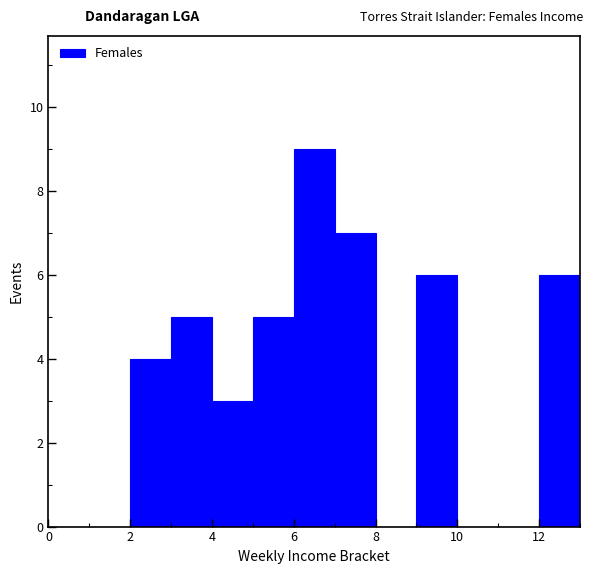

Reading left to right, transcribe this chart: for each bar, give the range it covers on the x-axis and its height. The values are not printed on the chart, so give them approximately, as read against the axis.

0 to 1: 0
1 to 2: 0
2 to 3: 4
3 to 4: 5
4 to 5: 3
5 to 6: 5
6 to 7: 9
7 to 8: 7
8 to 9: 0
9 to 10: 6
10 to 11: 0
11 to 12: 0
12 to 13: 6